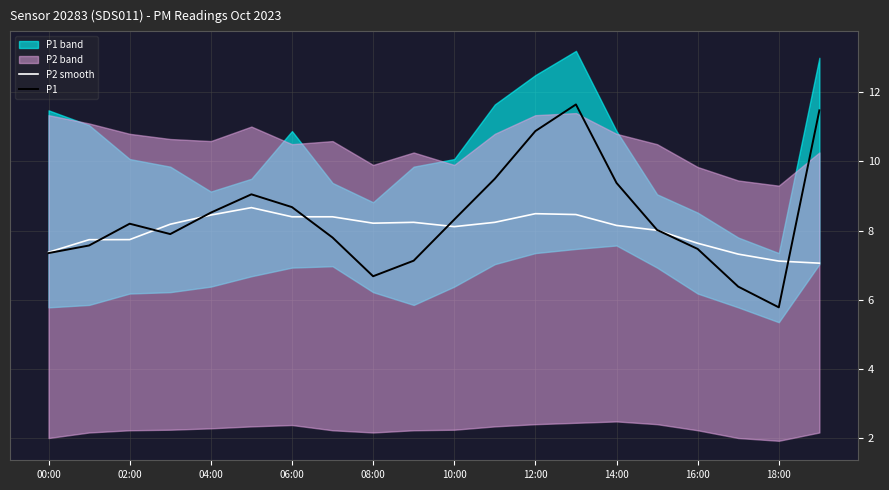

True or false: P2 smooth has a value of 7.7 at 02:00.

True